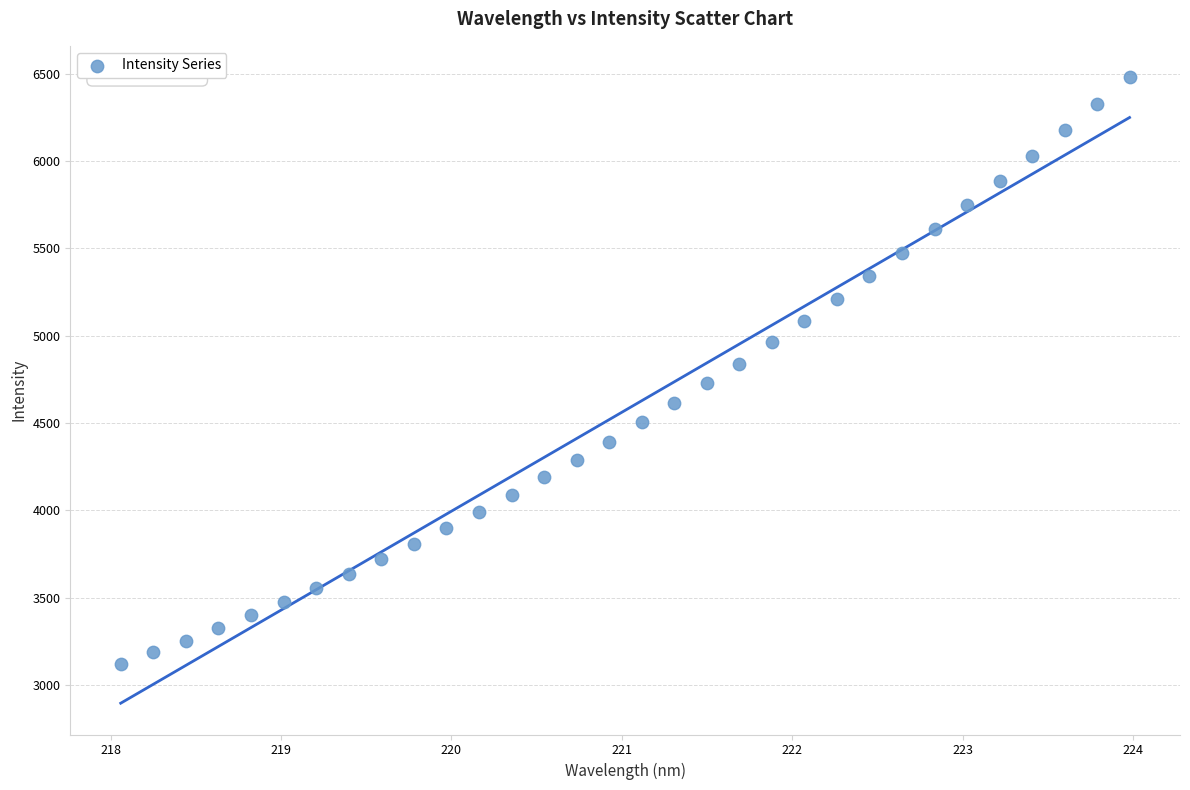

What is the range of Y values (max minus min)?

3360.8